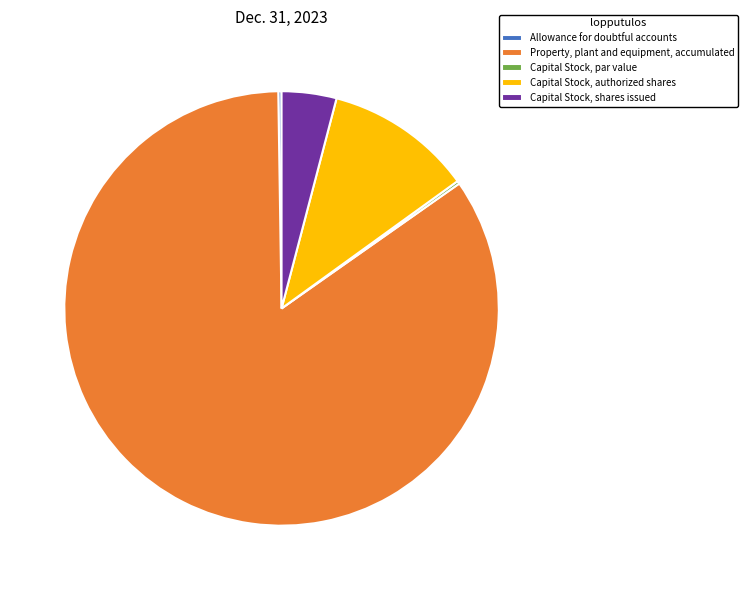

Which slice is the largest?

Property, plant and equipment, accumulated